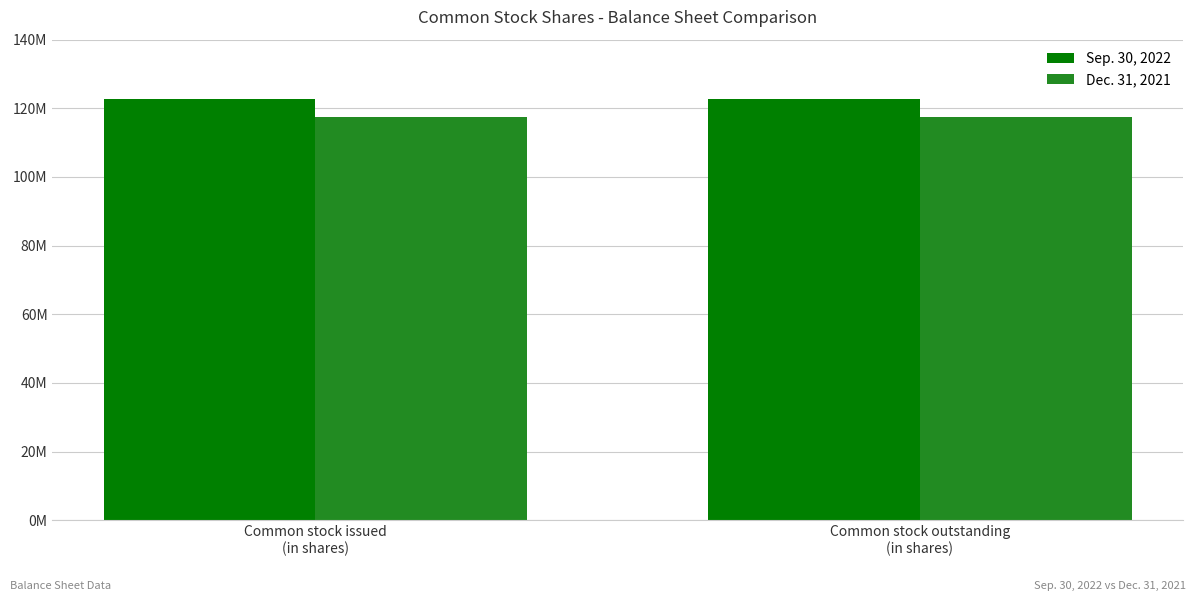

Between Common stock issued
(in shares) and Common stock outstanding
(in shares), which series saw the biggest shift?

Sep. 30, 2022